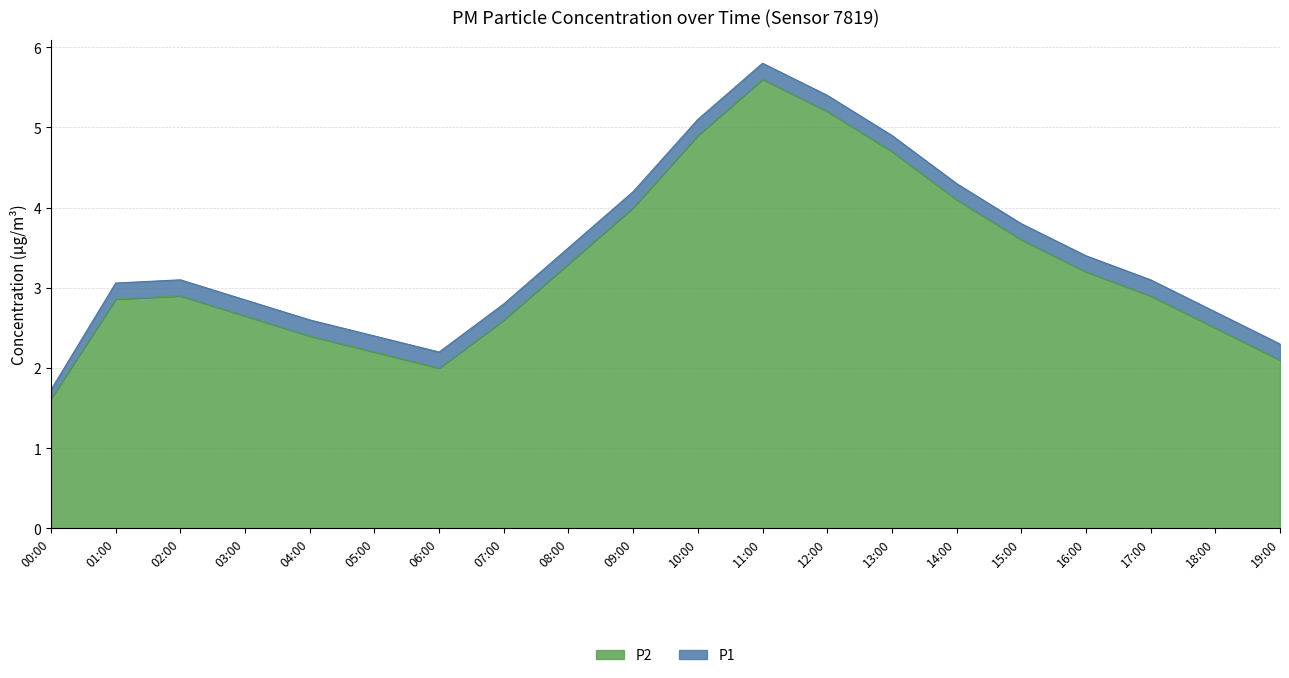

Reading left to right, what are all the values shown in this chart?

P1: 1.7	3.1	3.1	2.9	2.6	2.4	2.2	2.8	3.5	4.2	5.1	5.8	5.4	4.9	4.3	3.8	3.4	3.1	2.7	2.3
P2: 1.6	2.9	2.9	2.6	2.4	2.2	2.0	2.6	3.3	4.0	4.9	5.6	5.2	4.7	4.1	3.6	3.2	2.9	2.5	2.1